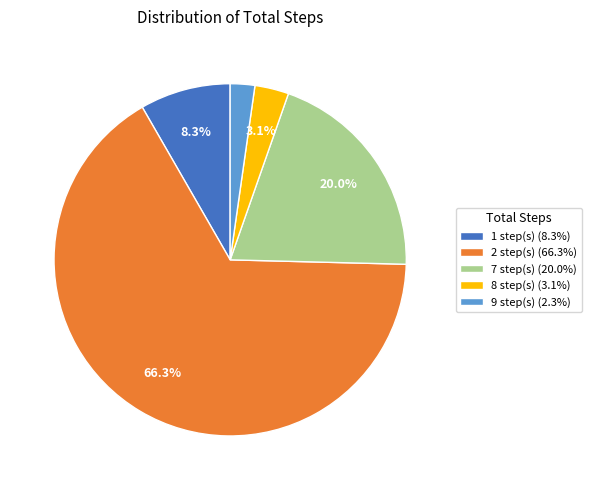

Is there any slice that represents more than half of the pie?

Yes